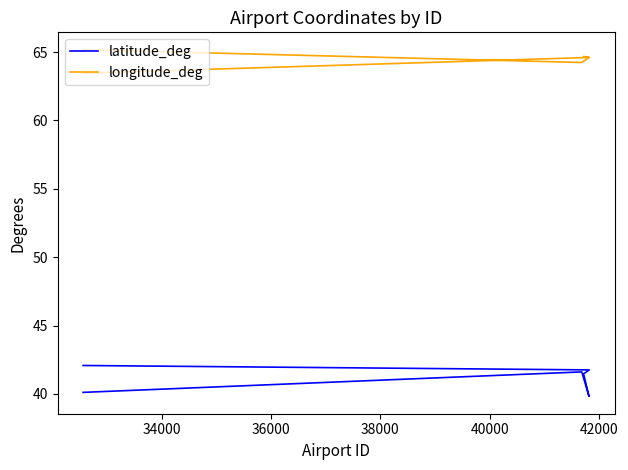

How many lines are shown in the chart?

2